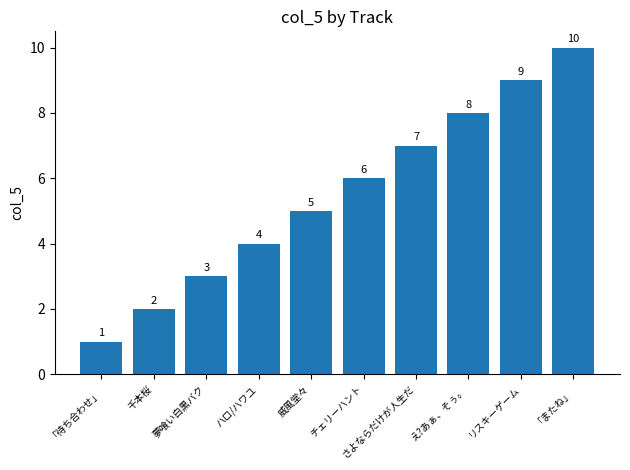

True or false: the data shows 9 at リスキーゲーム.

True